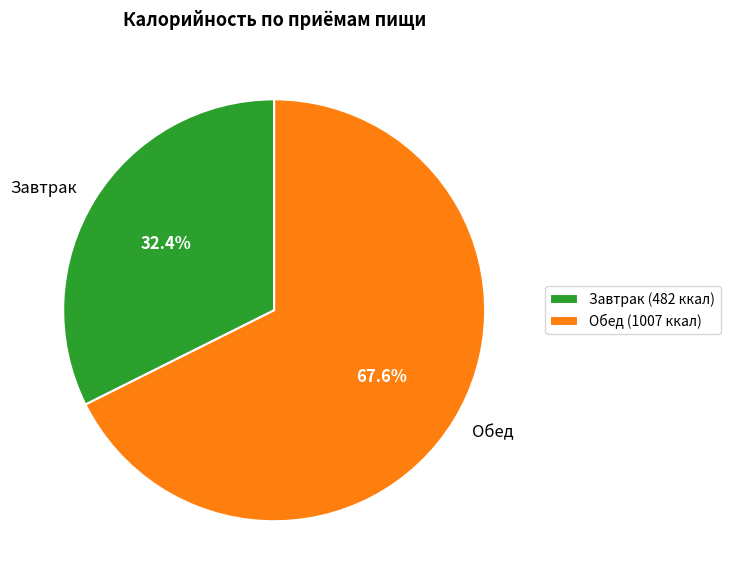

How many segments does this pie chart have?

2